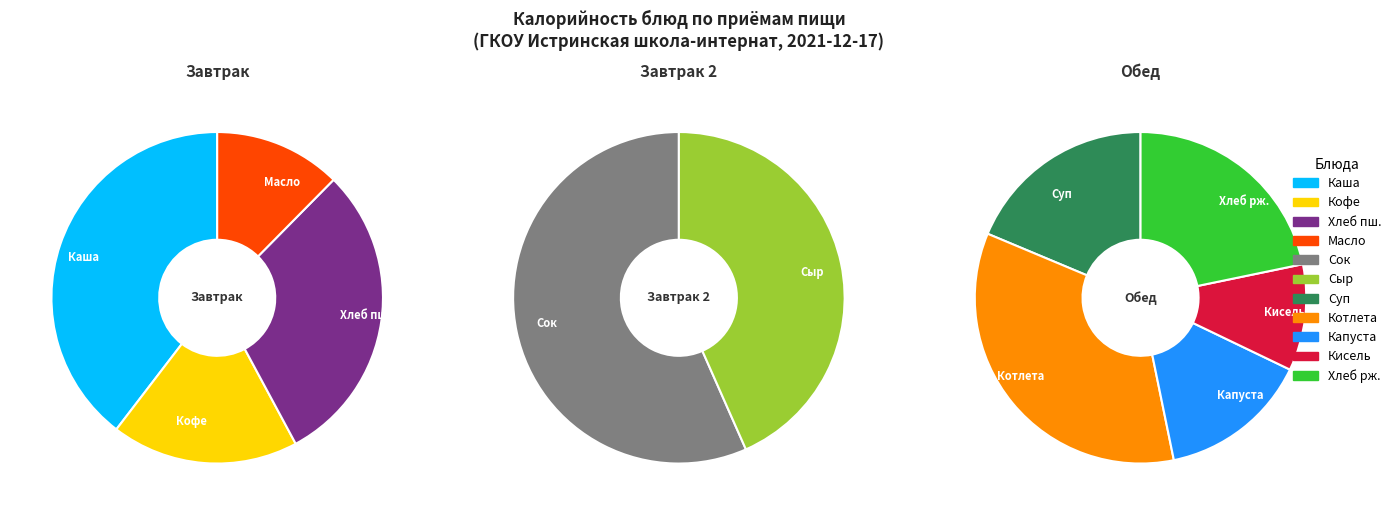

Count the number of slices in the pie.

11